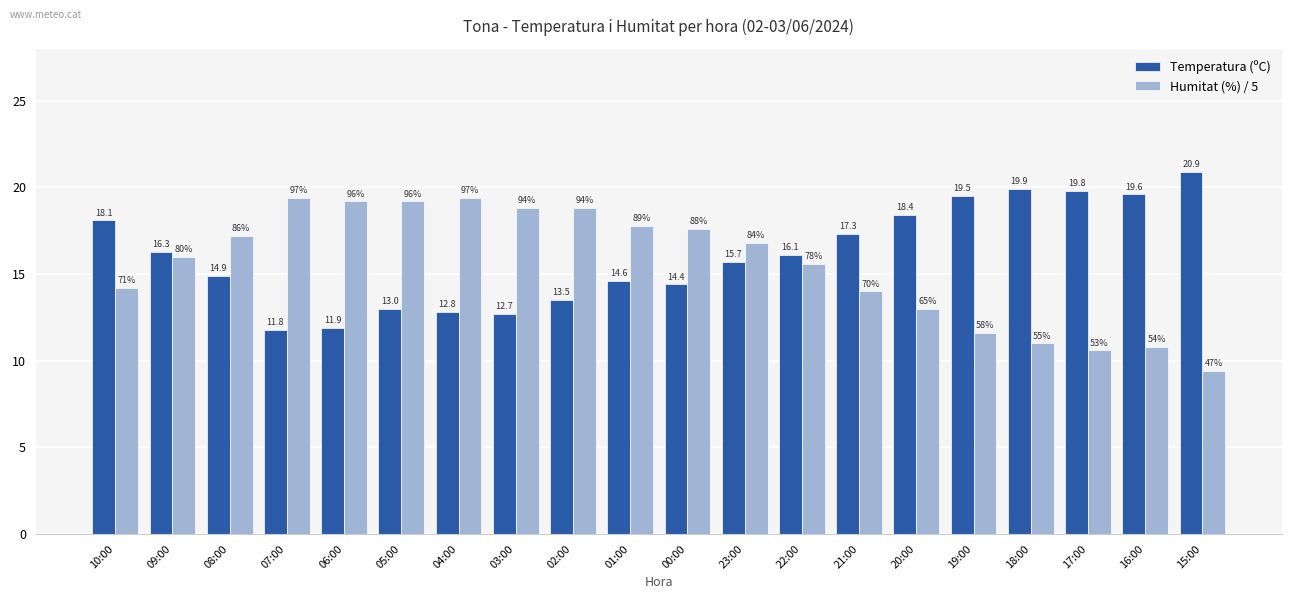

What is the spread (max minus min) of values at 08:00?

2.3